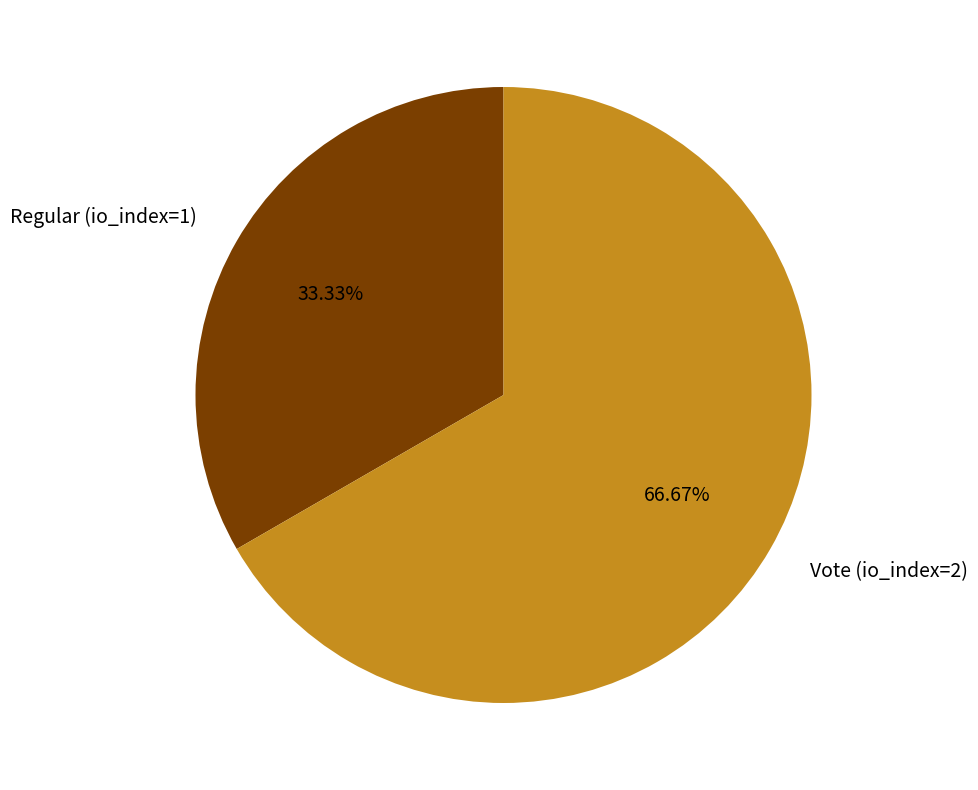

Rank the categories by value from lowest to highest.

Regular (io_index=1), Vote (io_index=2)